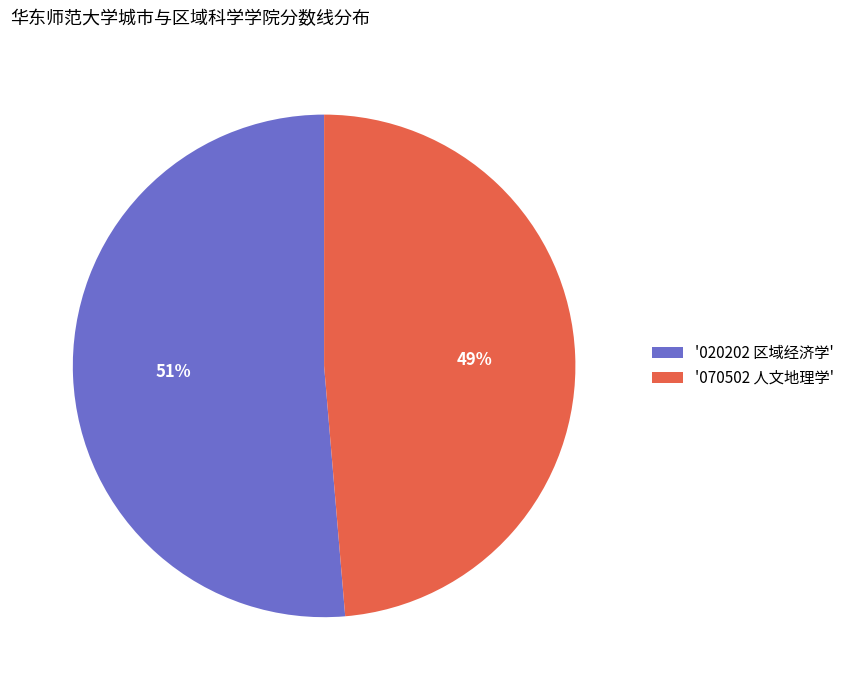

Between '020202 区域经济学' and '070502 人文地理学', which is larger?

'020202 区域经济学'